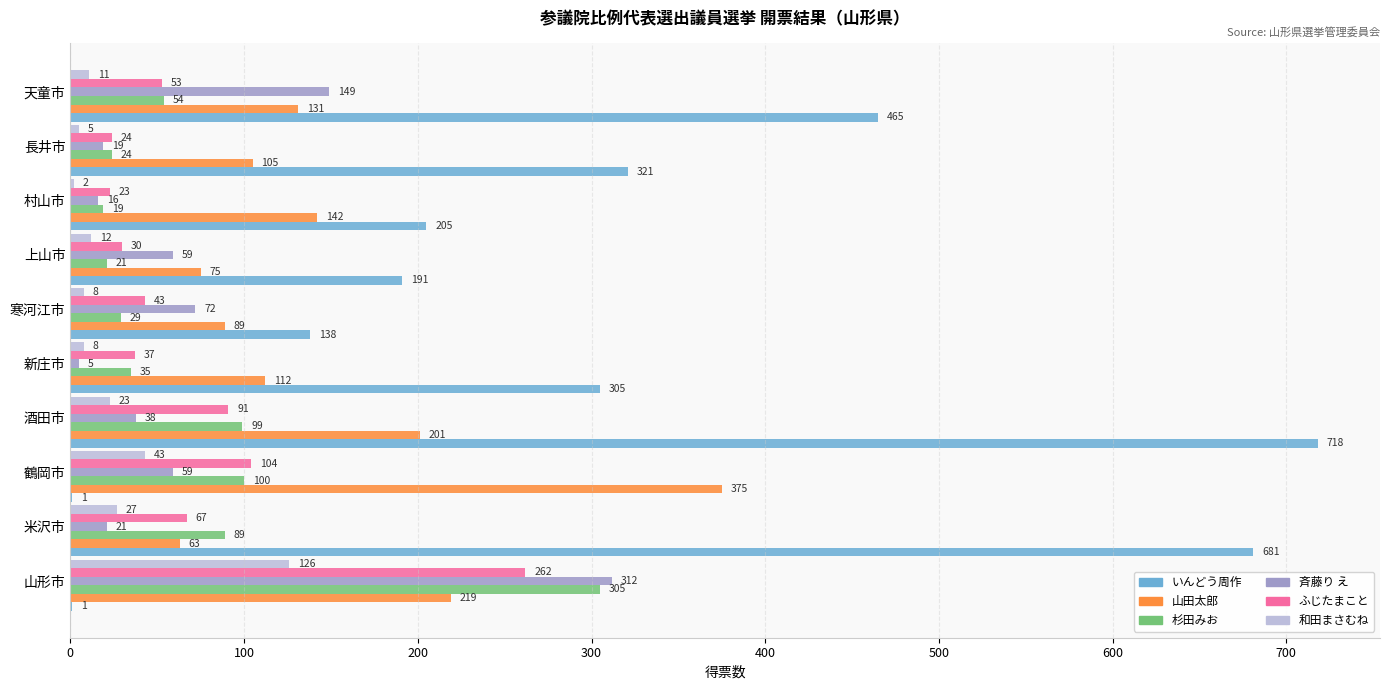

How many distinct data groups are displayed?

6